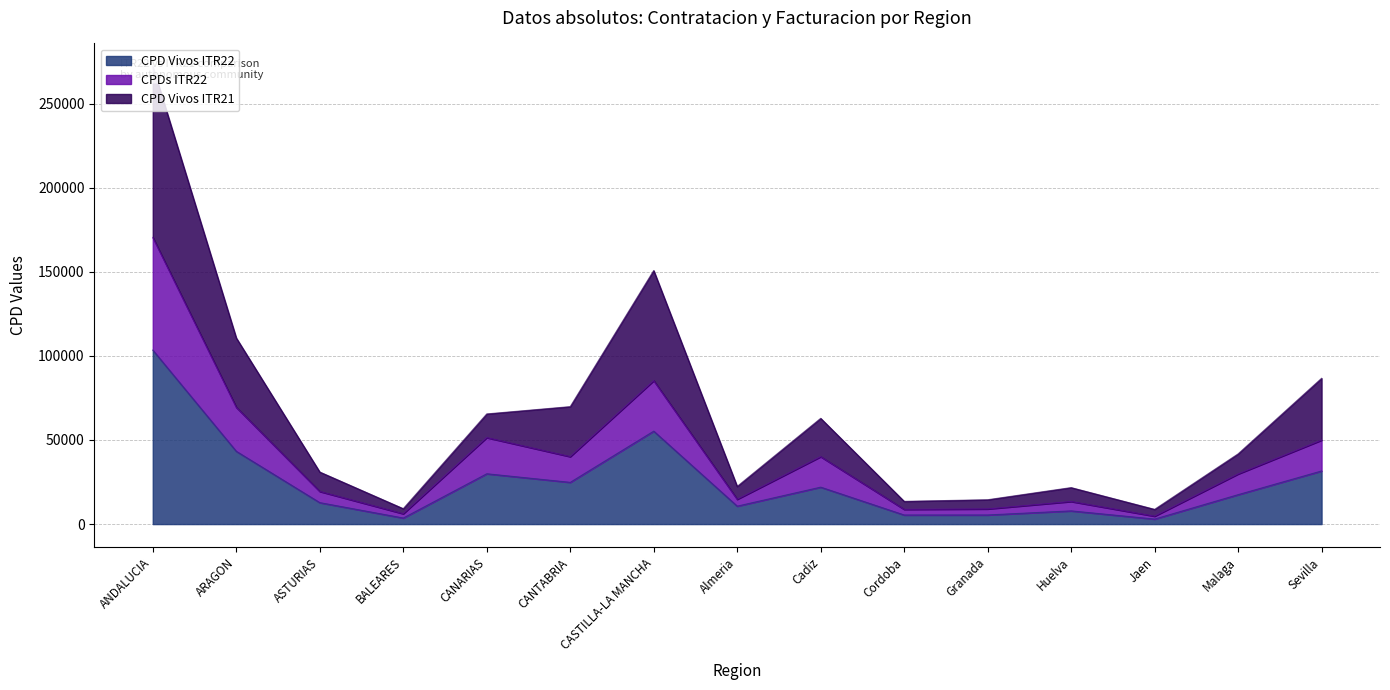

How many lines are shown in the chart?

3